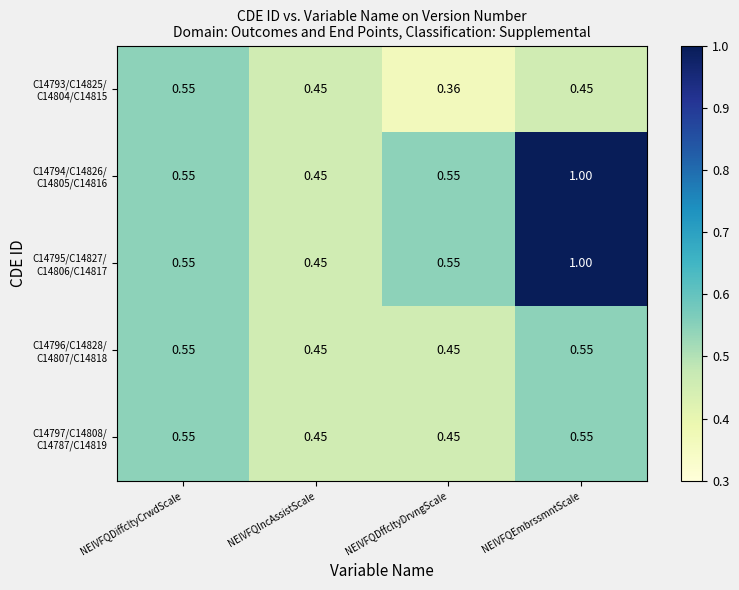

At which category is the sum across all series the highest?

NEIVFQEmbrssmntScale